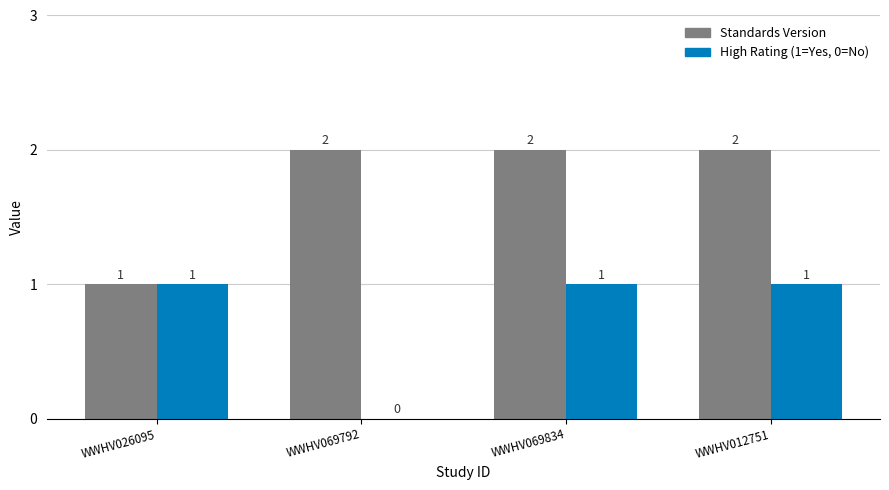

Reading left to right, transcribe all the data shown in this chart.

Standards Version: 1	2	2	2
High Rating (1=Yes, 0=No): 1	0	1	1